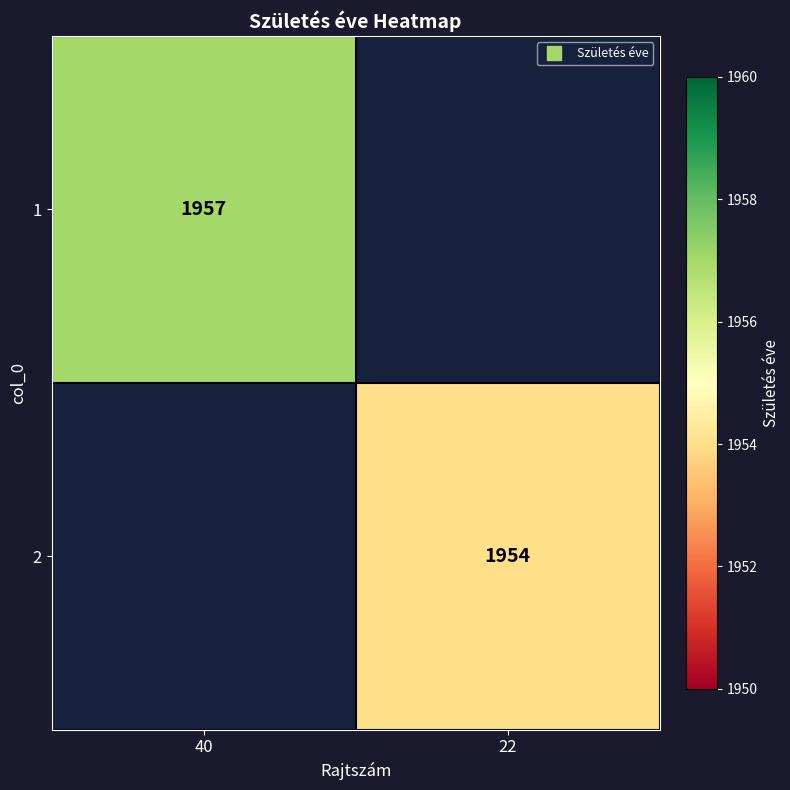

How many values in 2 are above zero?

1